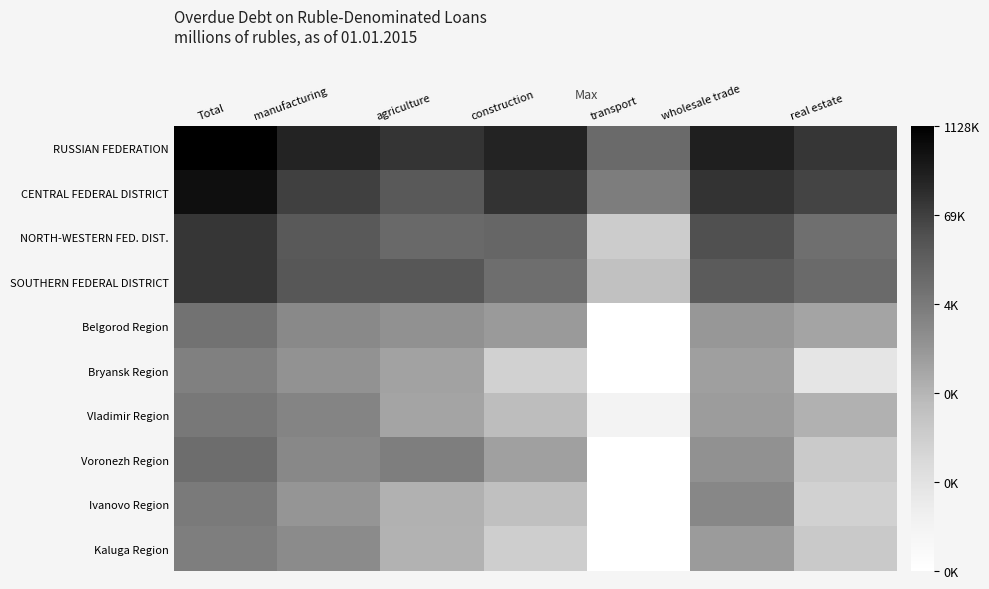

Rank the series at manufacturing from highest to lowest value.

RUSSIAN FEDERATION, CENTRAL FEDERAL DISTRICT, SOUTHERN FEDERAL DISTRICT, NORTH-WESTERN FED. DIST., Vladimir Region, Voronezh Region, Belgorod Region, Kaluga Region, Bryansk Region, Ivanovo Region